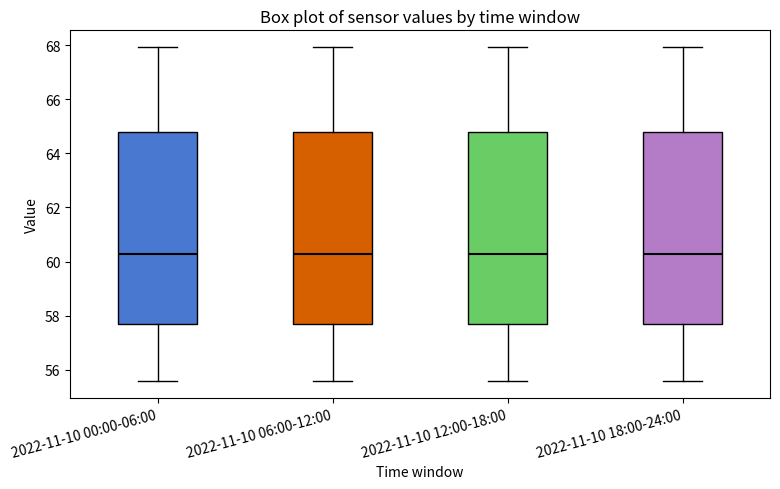

Reading left to right, transcribe this box plot: for each box, give where its median line is, the range the box spans, and where its two whiskers end, as read against the y-axis. The values are not printed on the chart, so give them approximately, as read against the axis.

2022-11-10 00:00-06:00: median 60.2, box 57.6 to 64.8, whiskers 55.6 to 68.0
2022-11-10 06:00-12:00: median 60.2, box 57.6 to 64.8, whiskers 55.6 to 68.0
2022-11-10 12:00-18:00: median 60.2, box 57.6 to 64.8, whiskers 55.6 to 68.0
2022-11-10 18:00-24:00: median 60.2, box 57.6 to 64.8, whiskers 55.6 to 68.0